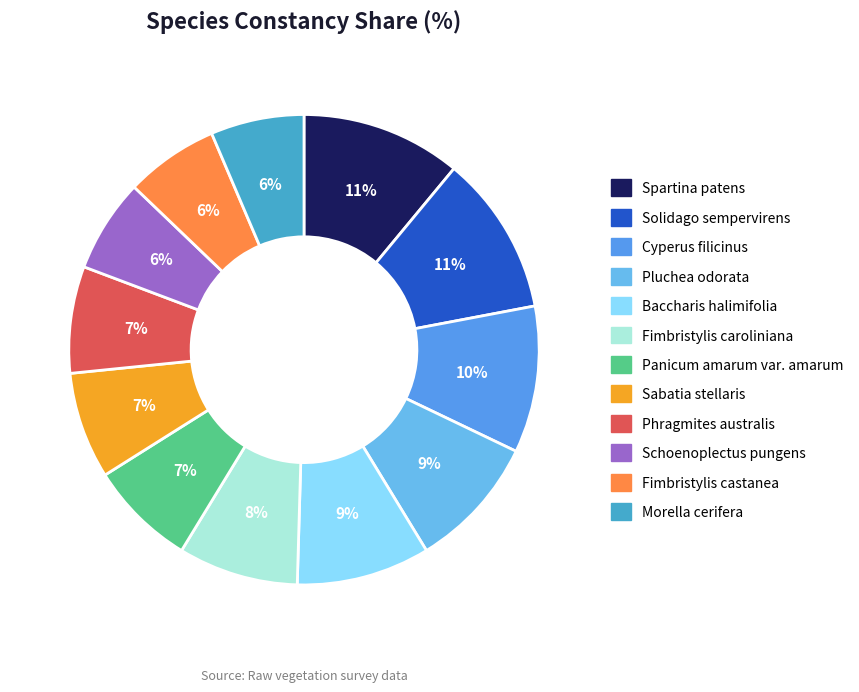

True or false: Solidago sempervirens accounts for 26% of the total.

False